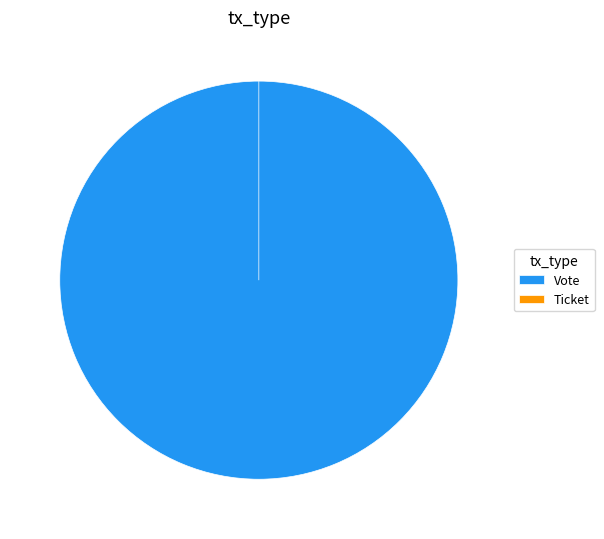

To the nearest percent, what is the difference between the largest and smallest slice percentages?

100%